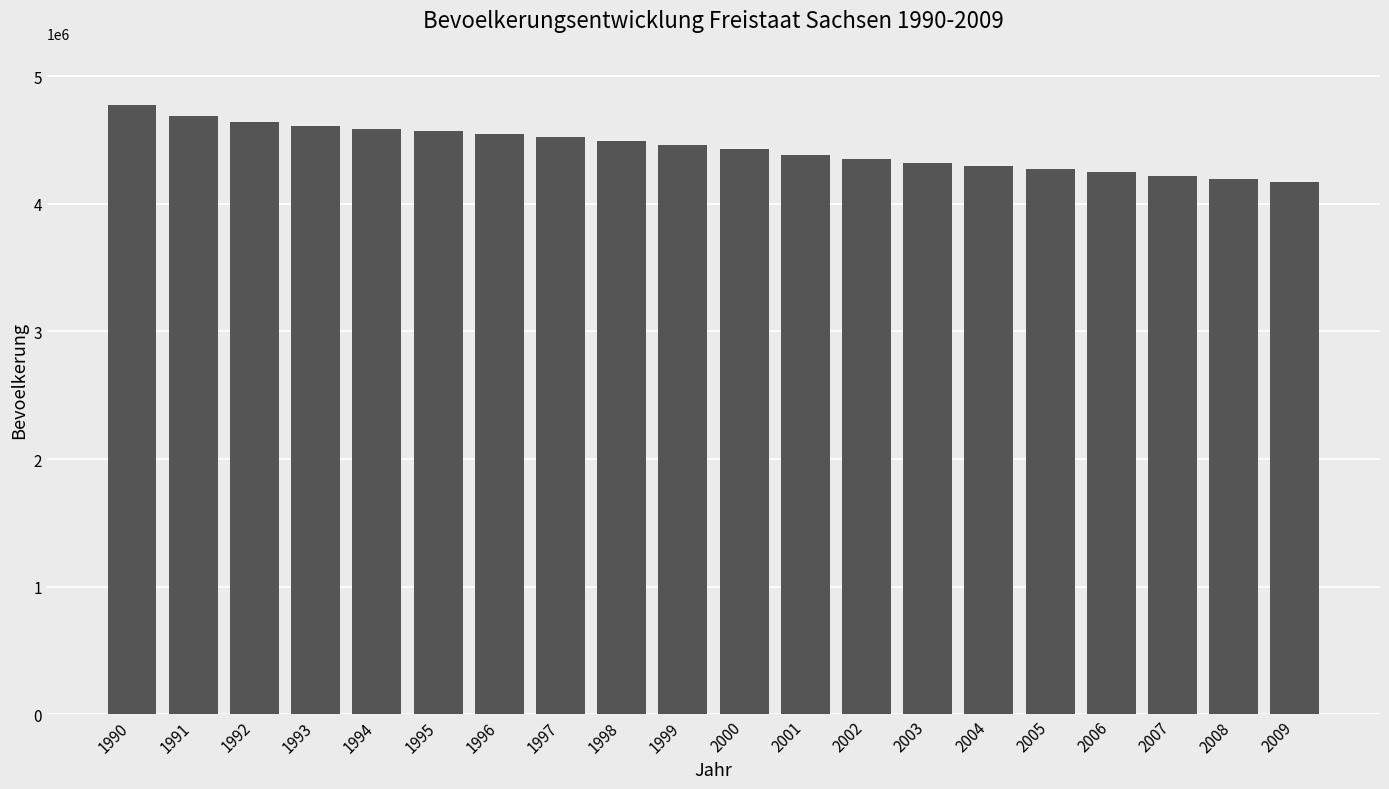

What is the sum of all values?

88765020